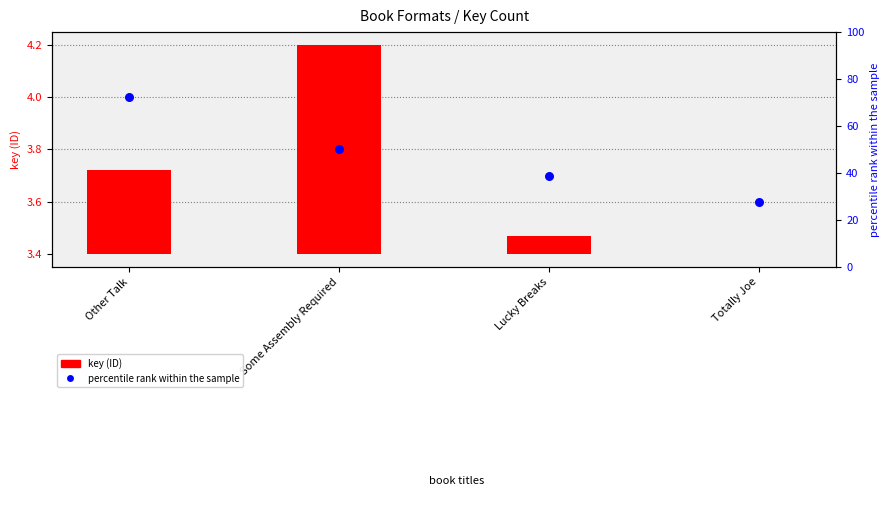

Is the value of key (ID) at Totally Joe greater than the value of percentile rank within the sample at Some Assembly Required?

No